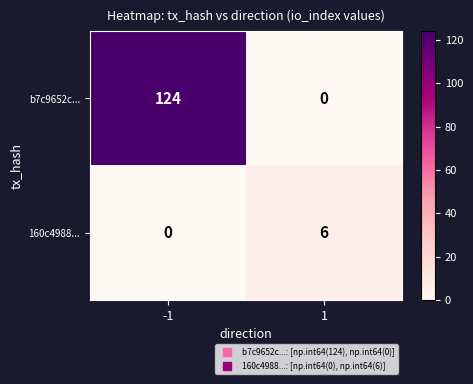

Count the number of data series in this chart.

2